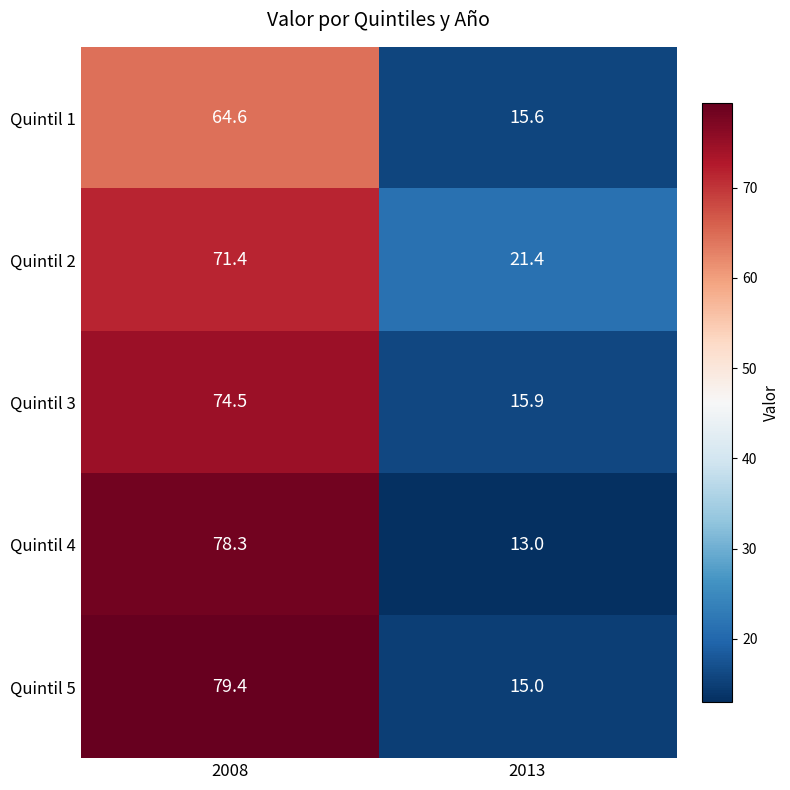

At which category does the chart reach its peak across all series?

2008